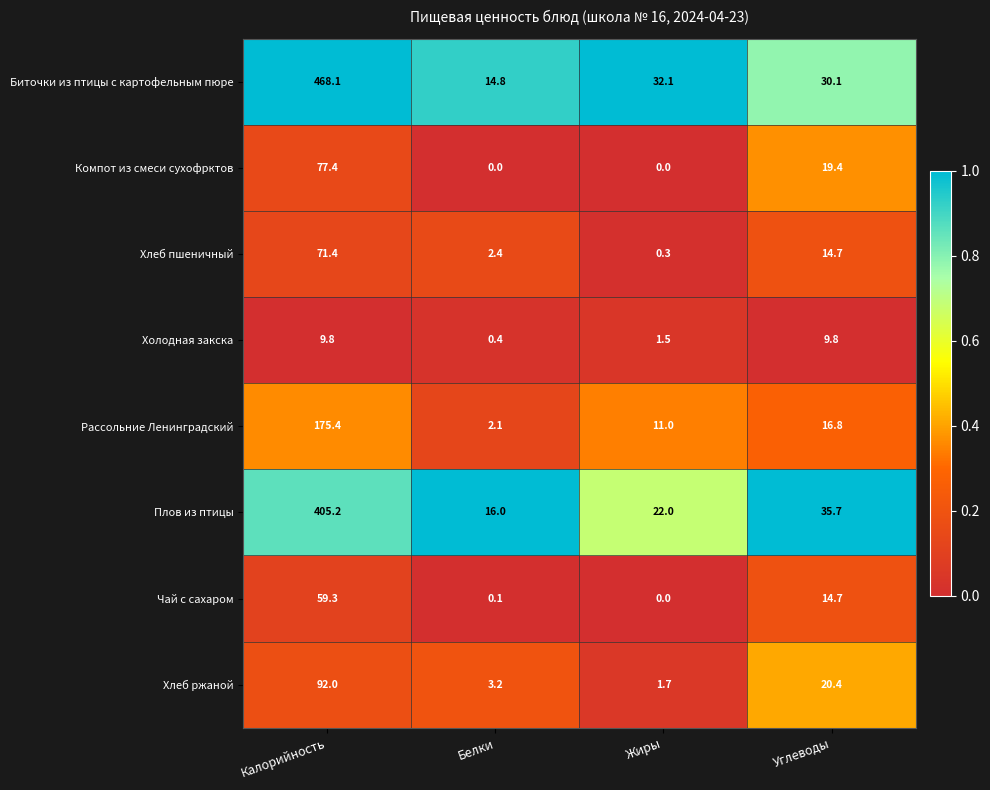

What is the total value across all series at Углеводы?

161.6